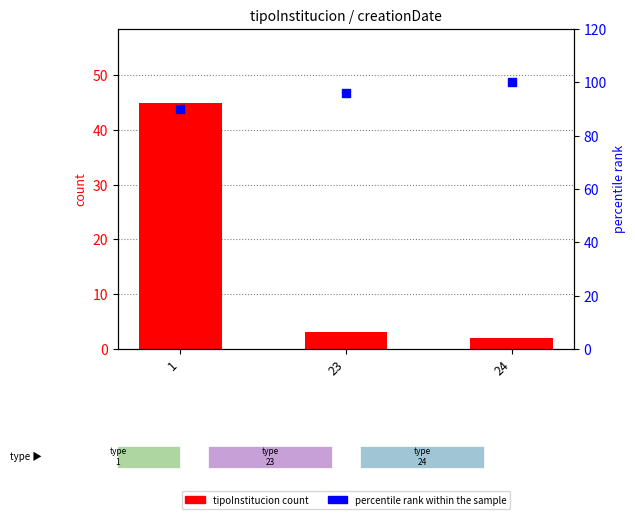

Which series reaches the maximum Y coordinate?

percentile rank within the sample